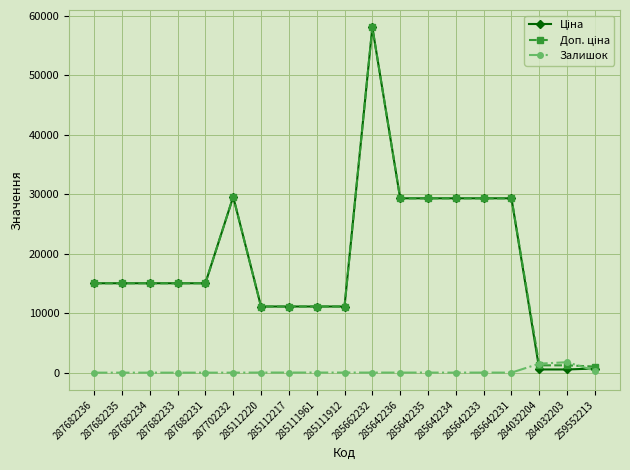

What is the difference between the highest and lowest values at 285642236?

29282.9